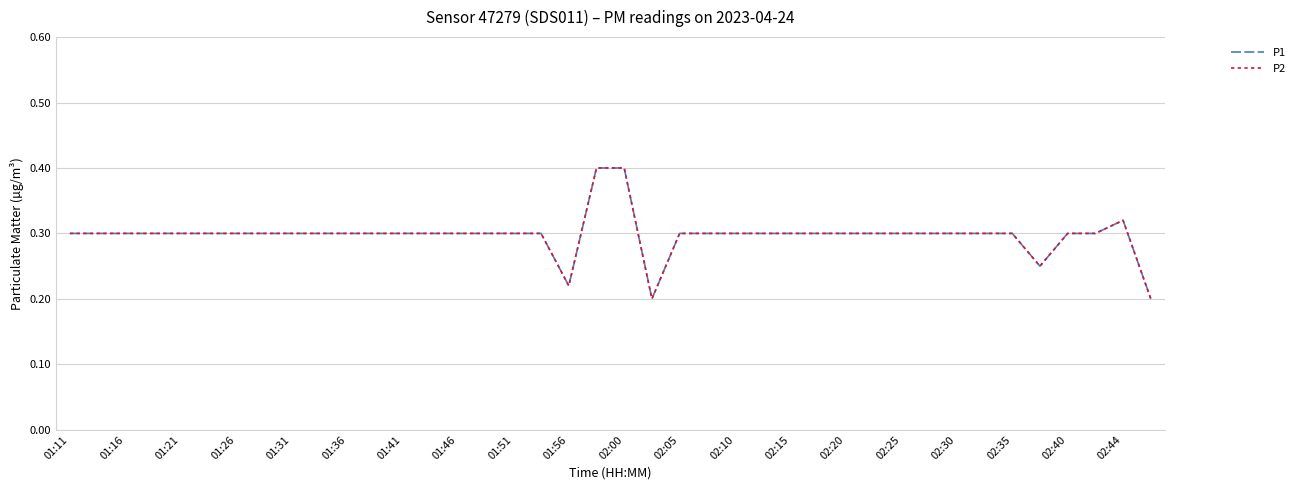

What is the average value of the P1 series?

0.3